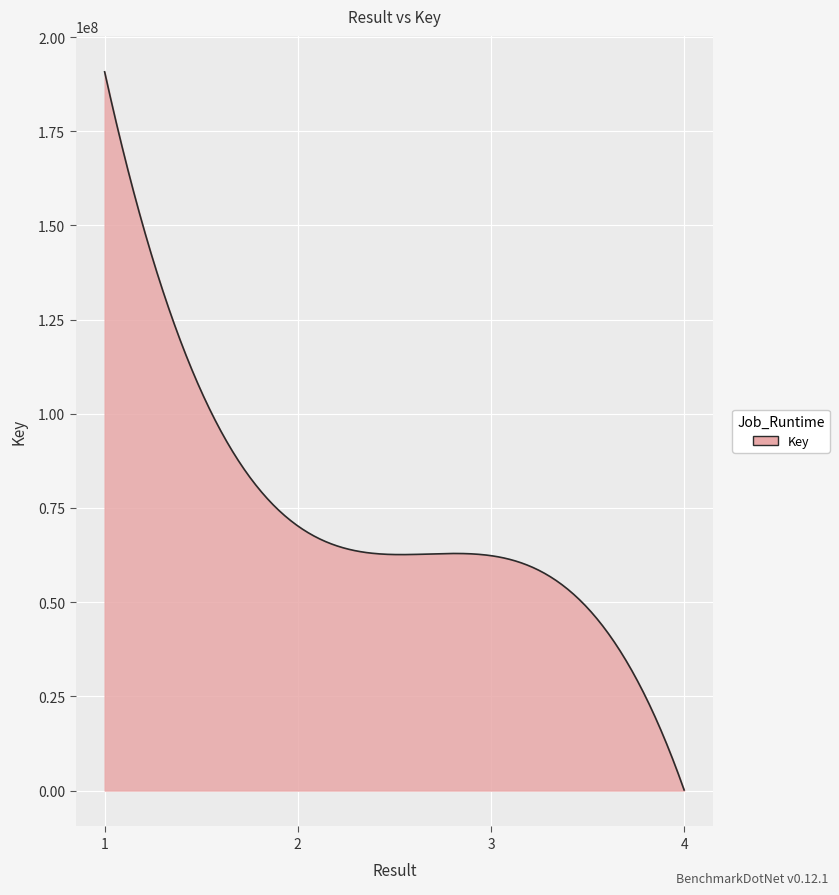

What is the greatest value displayed?

190762698.0